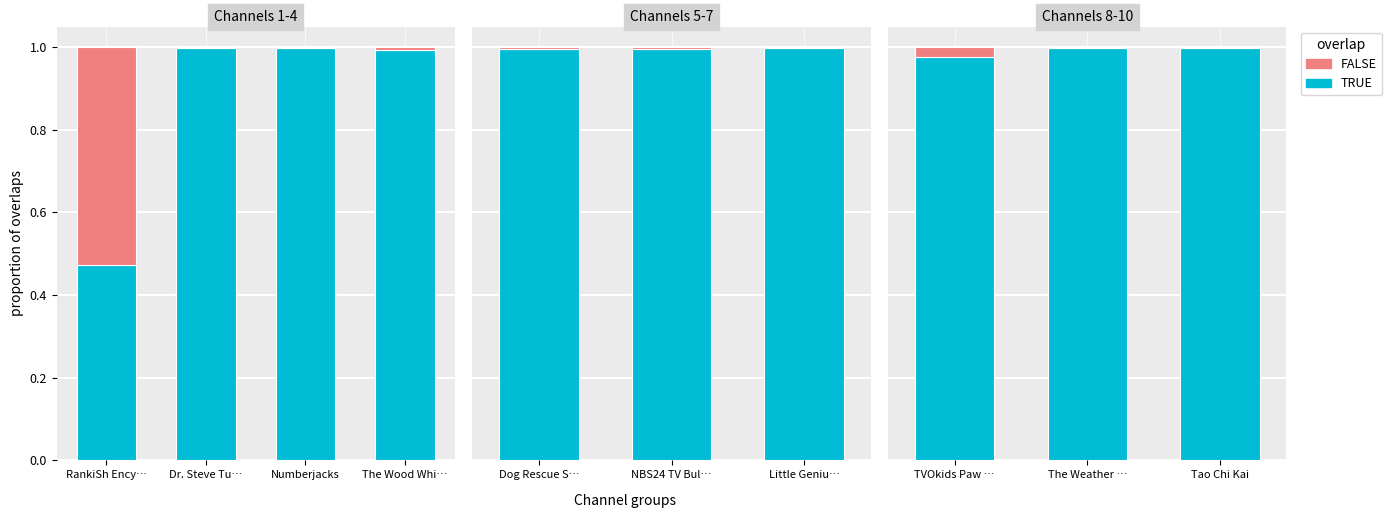

What is the total value across all series at TVOkids Paw …?

1.0